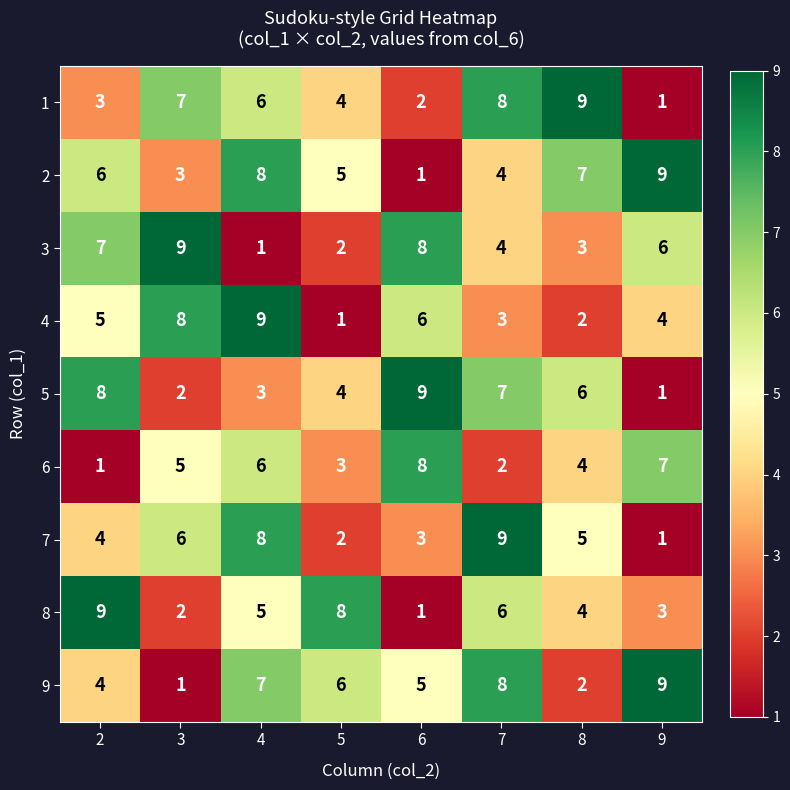

Is it true that 4 equals 5 at 7?

False